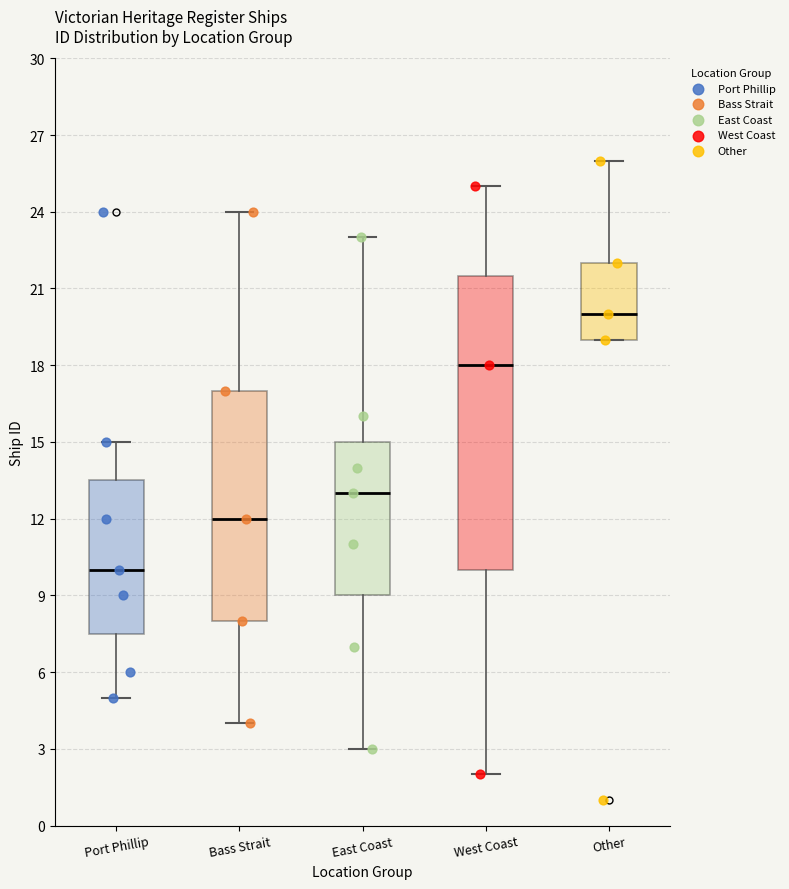

Which box's median line is the highest?

Other